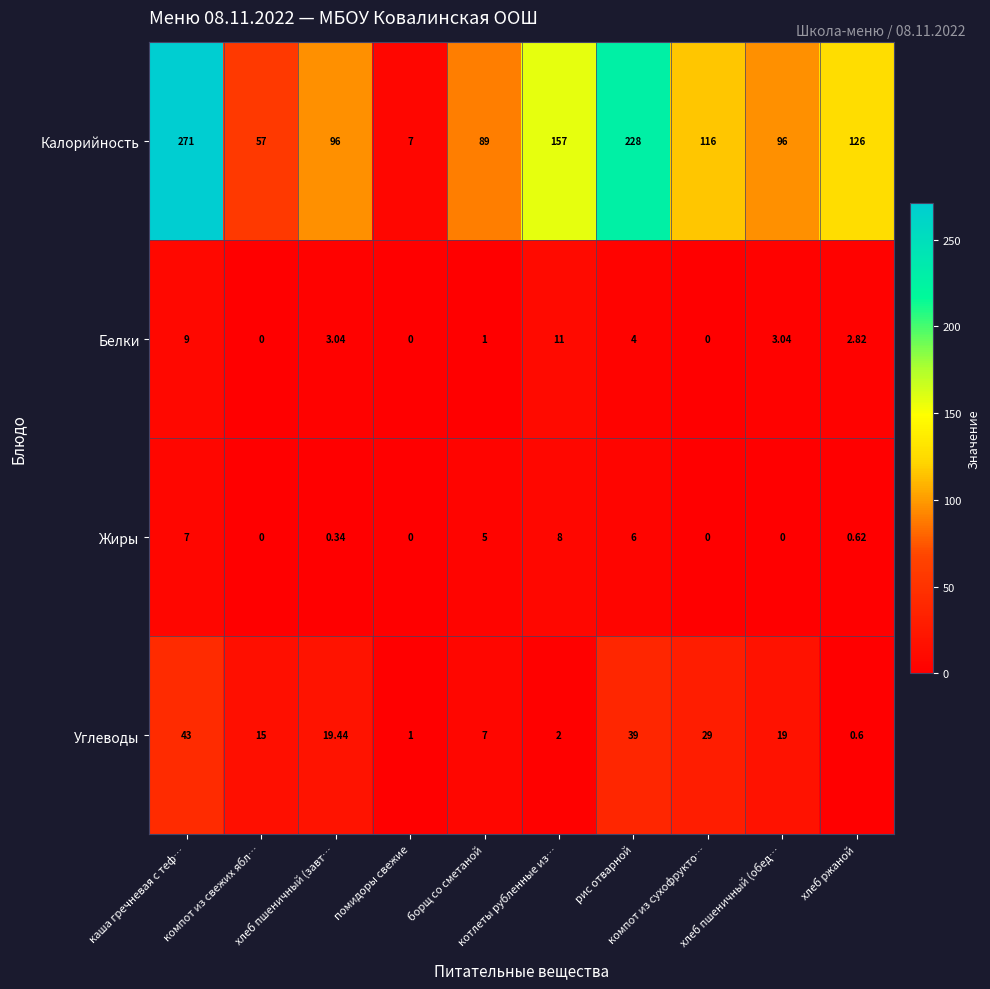

At which category is the sum across all series the highest?

каша гречневая с теф…